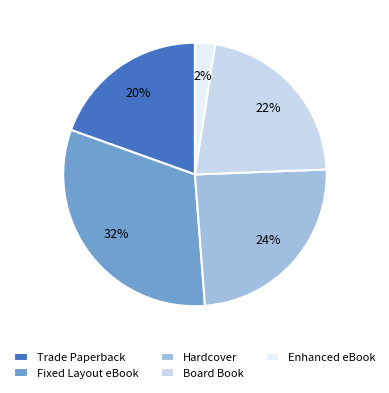

To the nearest percent, what portion does Trade Paperback represent?

20%